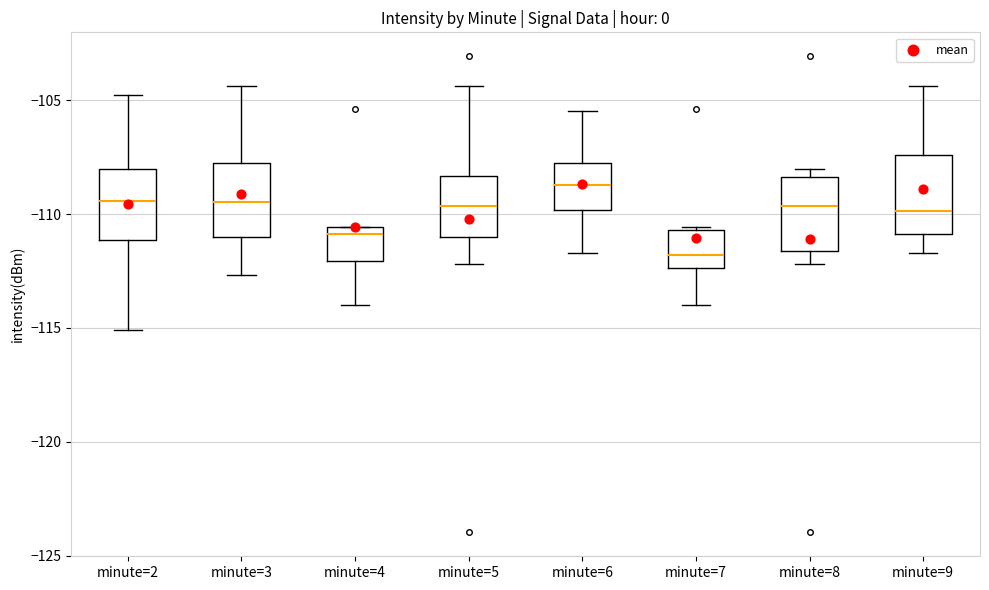

Reading left to right, read every box against the y-axis: the position of its median line, the range the box covers, and the ends of its whiskers. The values are not printed on the chart, so give them approximately, as read against the axis.

minute=2: median -109.5, box -111.0 to -108.0, whiskers -115.0 to -105.0
minute=3: median -109.5, box -111.0 to -108.0, whiskers -112.5 to -104.5
minute=4: median -111.0, box -112.0 to -110.5, whiskers -114.0 to -110.5
minute=5: median -109.5, box -111.0 to -108.5, whiskers -112.0 to -104.5
minute=6: median -108.5, box -110.0 to -108.0, whiskers -111.5 to -105.5
minute=7: median -112.0, box -112.5 to -110.5, whiskers -114.0 to -110.5 (just above the box's upper edge)
minute=8: median -109.5, box -111.5 to -108.5, whiskers -112.0 to -108.0
minute=9: median -110.0, box -111.0 to -107.5, whiskers -111.5 to -104.5